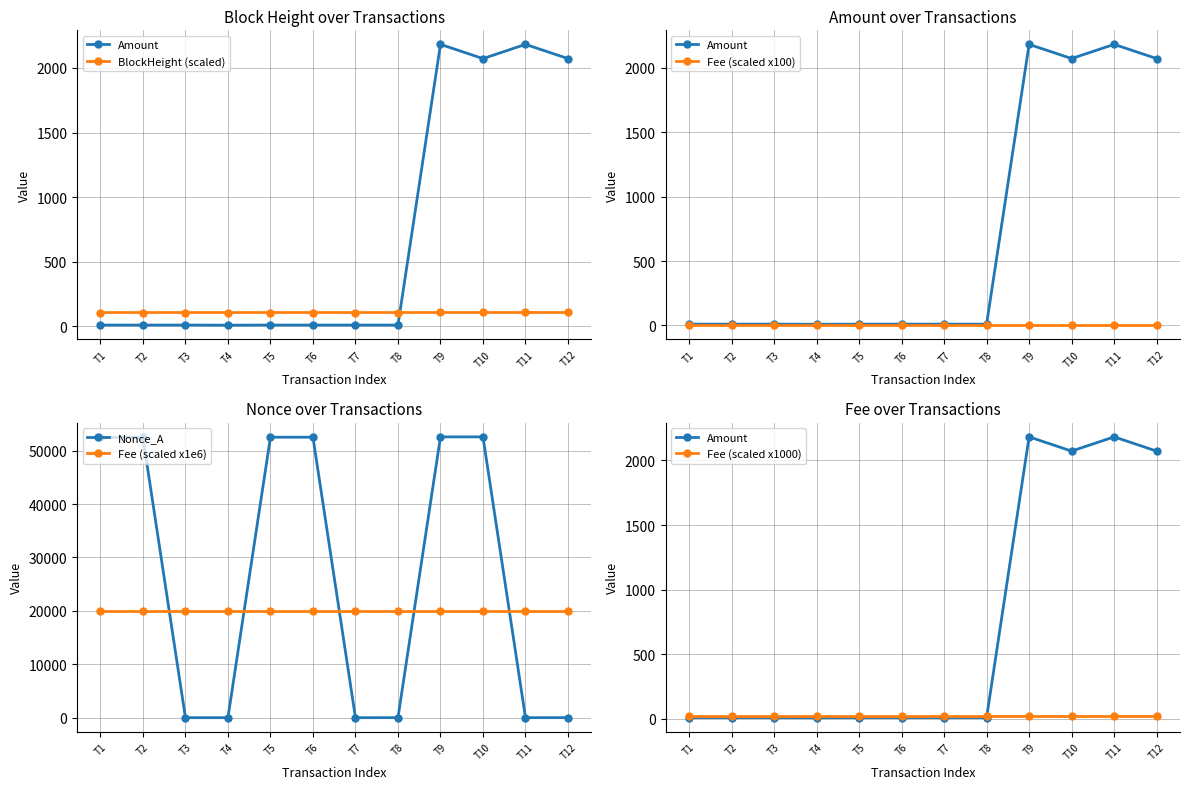

Reading right to left, extract all data points from this chart.

Amount: T12=2072.1	T11=2182.2	T10=2072.1	T9=2182.2	T8=10.0	T7=10.0	T6=10.0	T5=10.0	T4=9.0	T3=10.0	T2=10.0	T1=10.0
BlockHeight (scaled): T12=107.2	T11=107.2	T10=107.2	T9=107.2	T8=107.0	T7=107.0	T6=107.0	T5=107.0	T4=106.9	T3=106.9	T2=106.9	T1=106.9
Fee (scaled x100): T12=2.0	T11=2.0	T10=2.0	T9=2.0	T8=2.0	T7=2.0	T6=2.0	T5=2.0	T4=2.0	T3=2.0	T2=2.0	T1=2.0
Nonce_A: T12=5.0	T11=4.0	T10=52591.0	T9=52590.0	T8=3.0	T7=2.0	T6=52530.0	T5=52529.0	T4=1.0	T3=0.0	T2=52499.0	T1=52498.0
Fee (scaled x1e6): T12=20000.0	T11=20000.0	T10=20000.0	T9=20000.0	T8=20000.0	T7=20000.0	T6=20000.0	T5=20000.0	T4=20000.0	T3=20000.0	T2=20000.0	T1=20000.0
Fee (scaled x1000): T12=20.0	T11=20.0	T10=20.0	T9=20.0	T8=20.0	T7=20.0	T6=20.0	T5=20.0	T4=20.0	T3=20.0	T2=20.0	T1=20.0